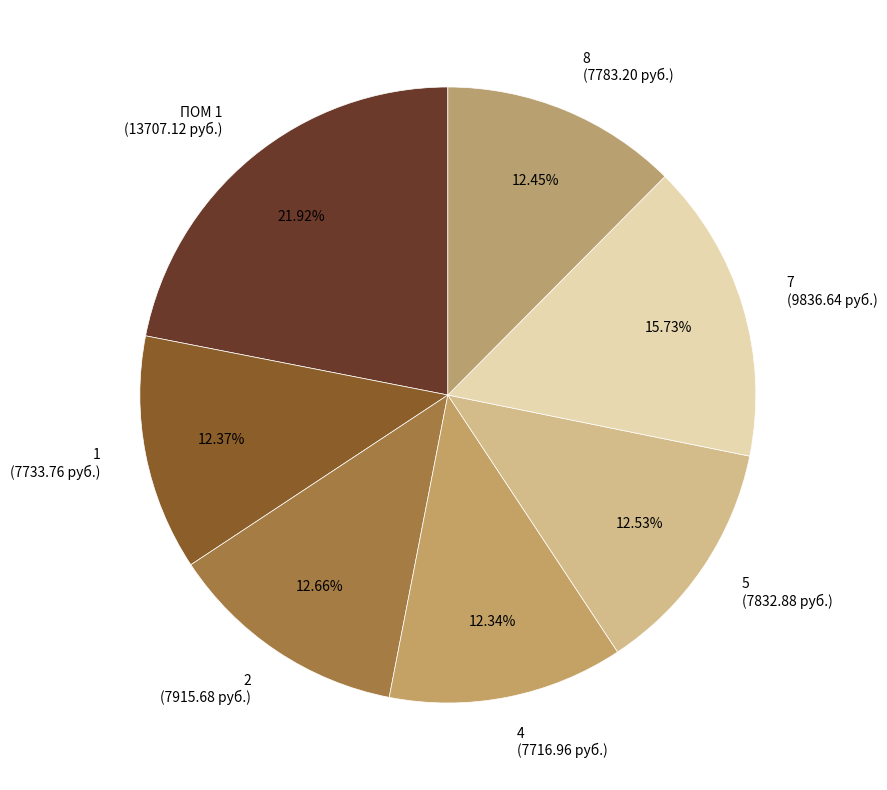

Do 2 and 4 together represent more than half of the pie?

No